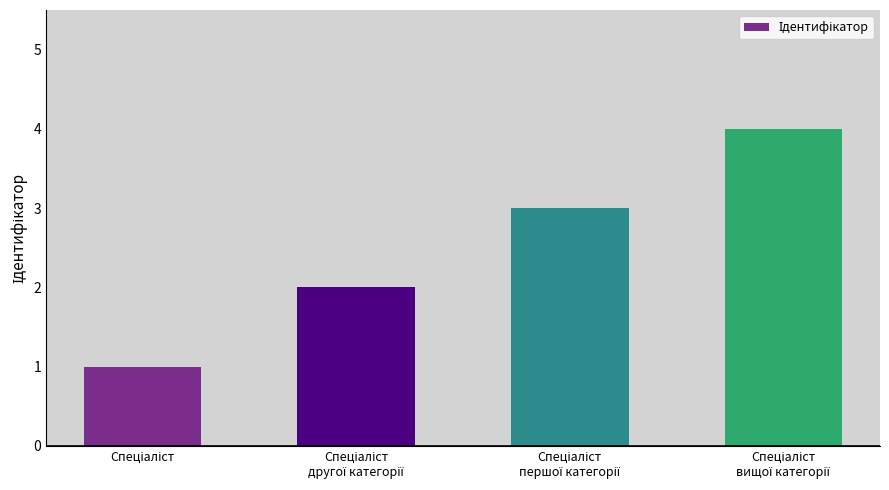

What is the greatest value displayed?

4